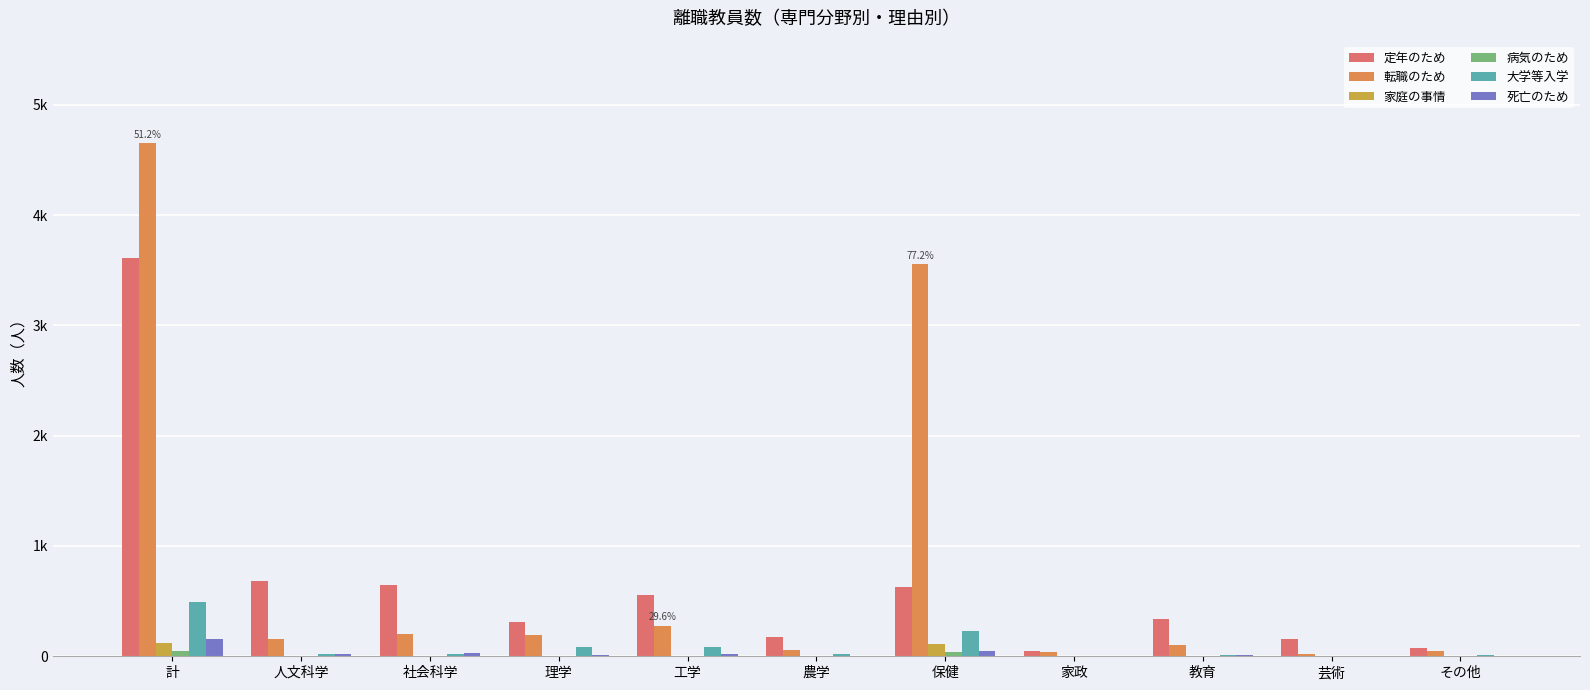

Are the bars horizontal?

No